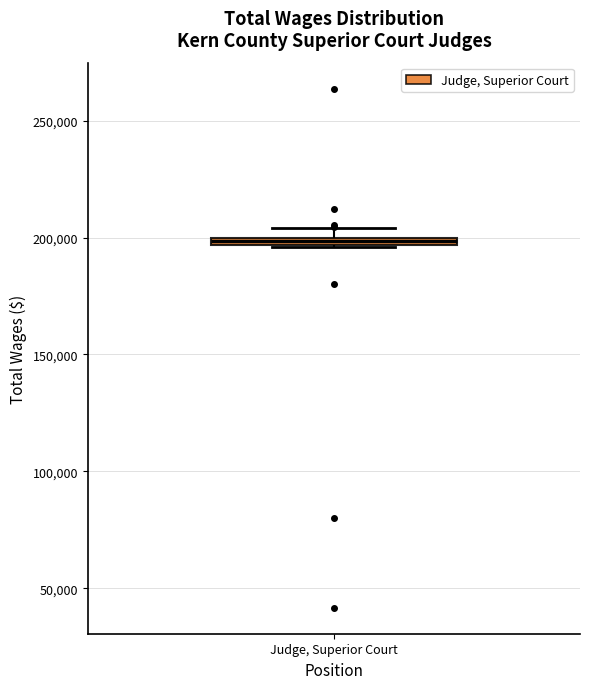

Where is the lower edge of the box for Judge, Superior Court on the y-axis? The values are not printed on the chart, so give them approximately, as read against the axis.

195000